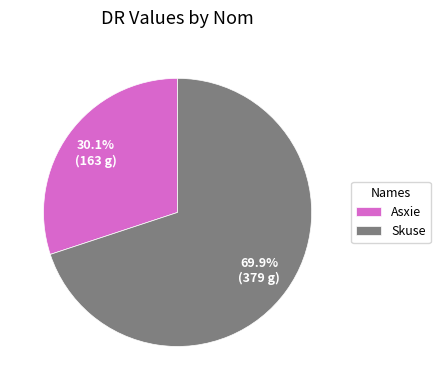

The Skuse slice represents 70% of the pie. True or false?

True